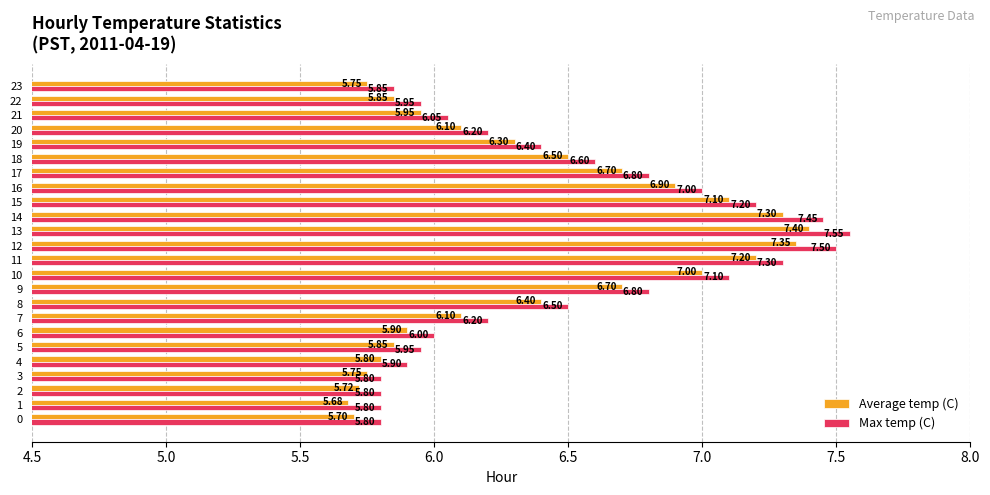

What is the average value of the Max temp (C) series?

6.5